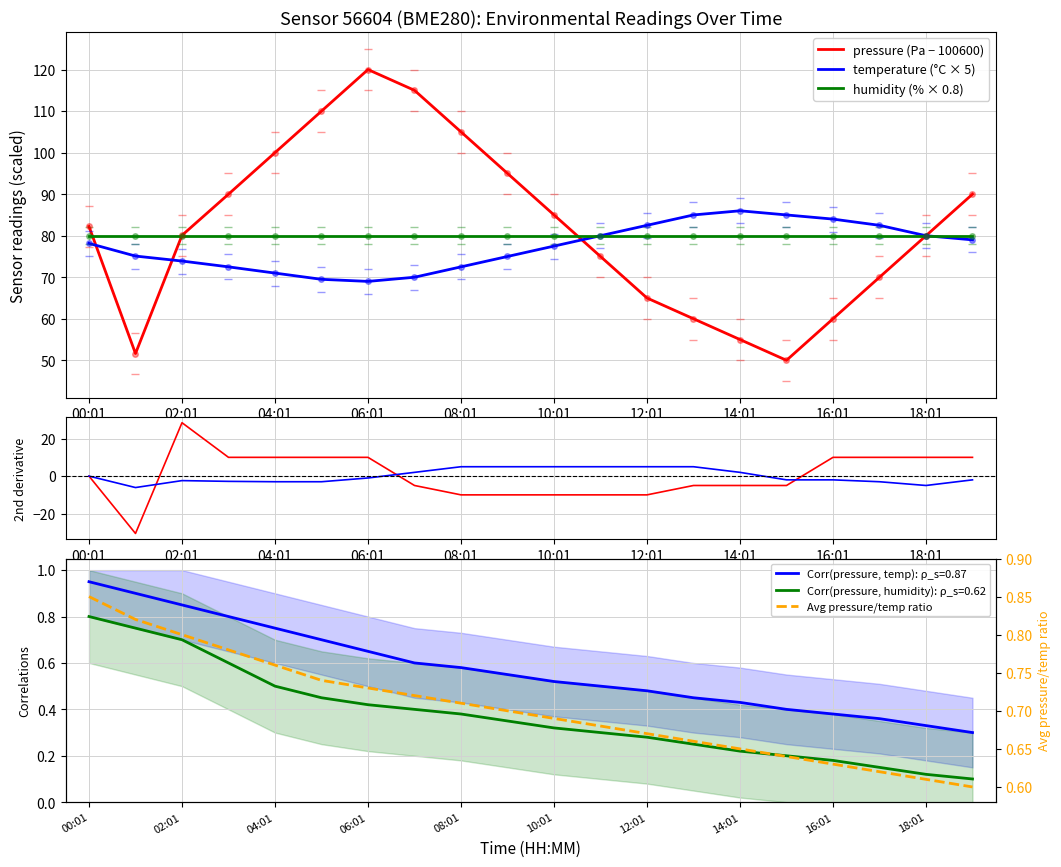

Which category has the highest value in the pressure (Pa − 100600) series?

06:01